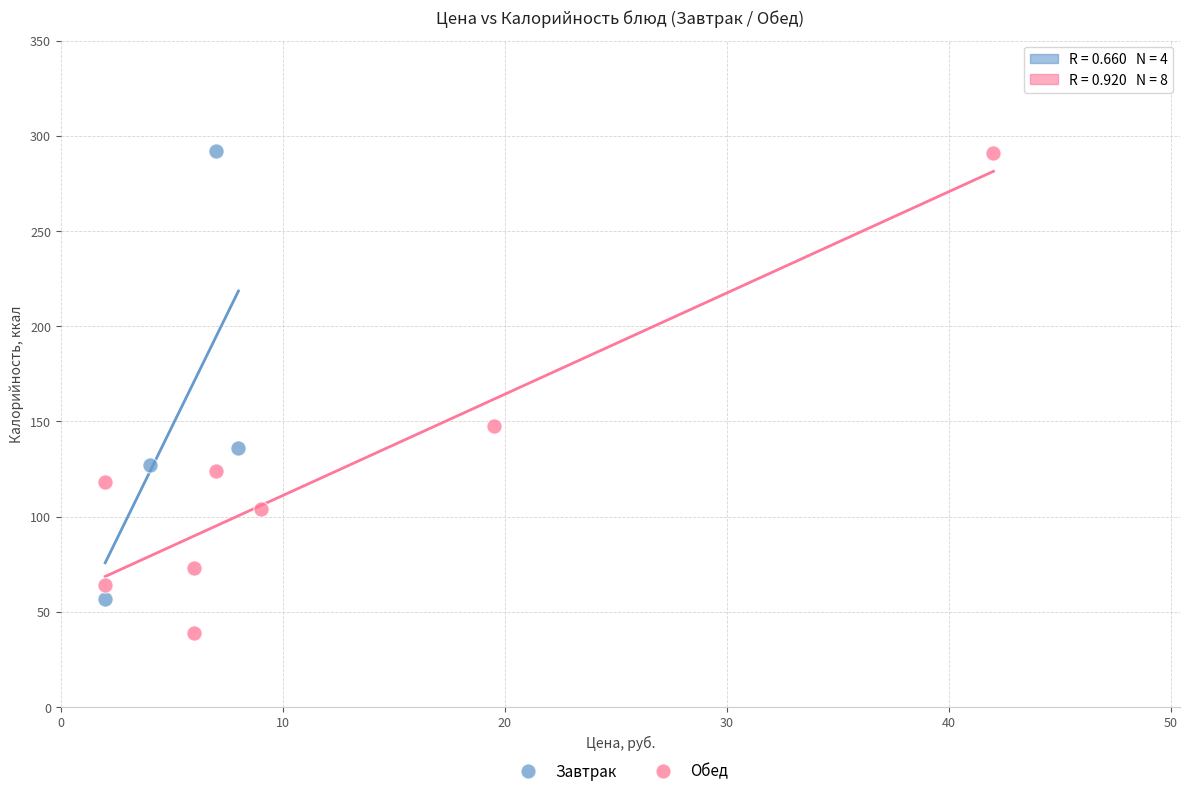

Which series reaches the minimum Y coordinate?

Обед